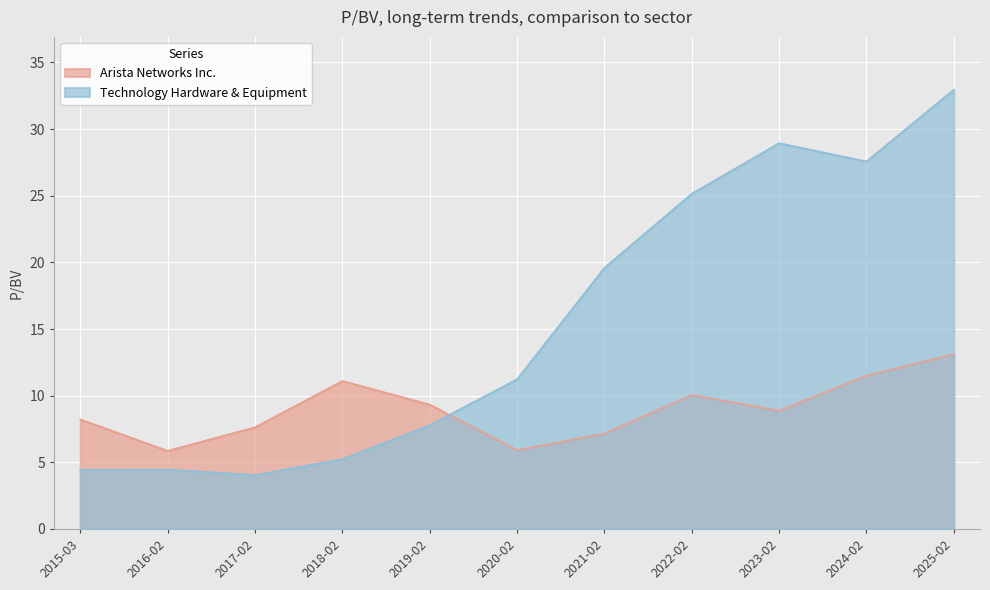

What is the total value across all series at 2018-02?

16.3